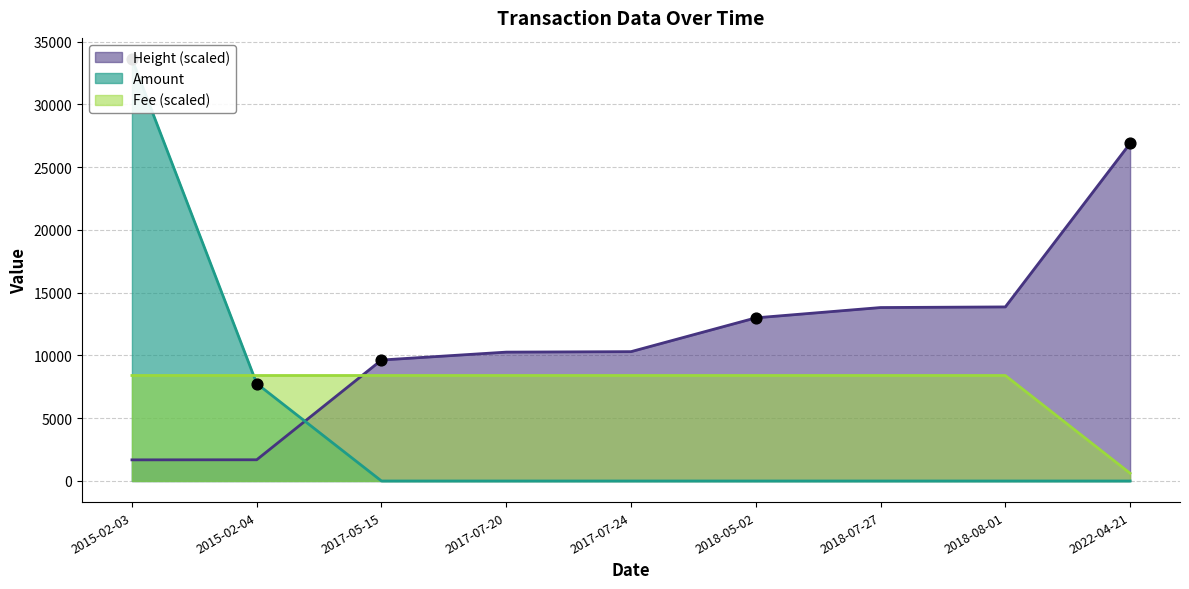

Which series contains the highest Y value?

Amount